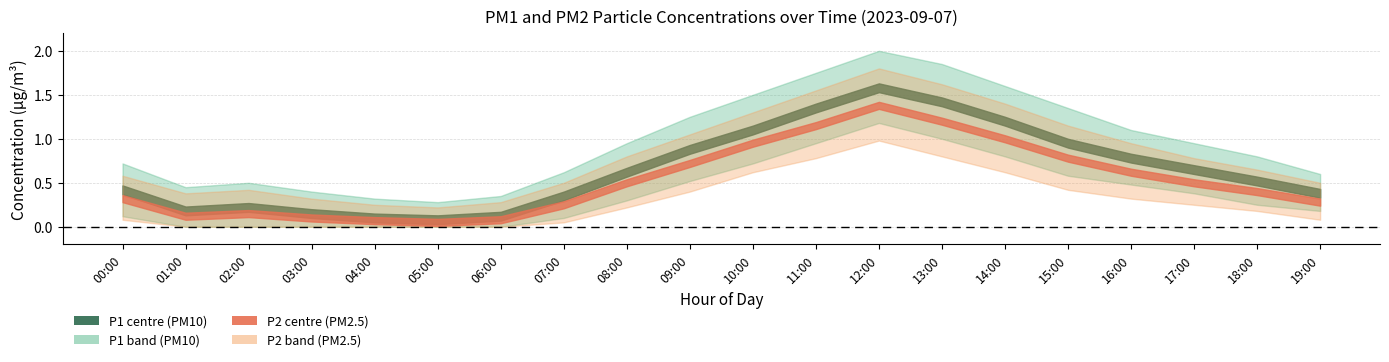

True or false: P1 and P2 cross at least once.

False